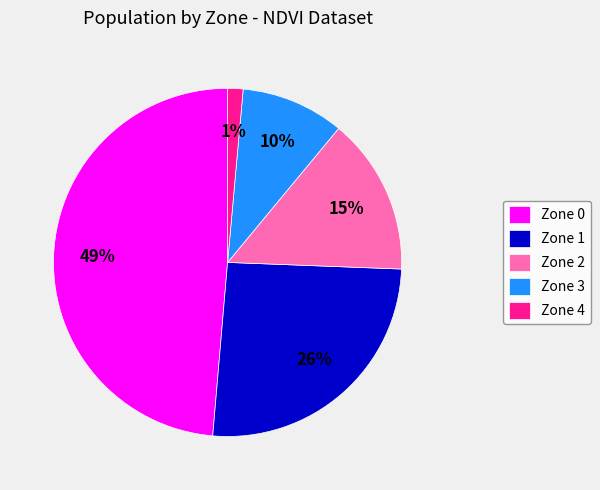

To the nearest percent, what portion does Zone 2 represent?

15%